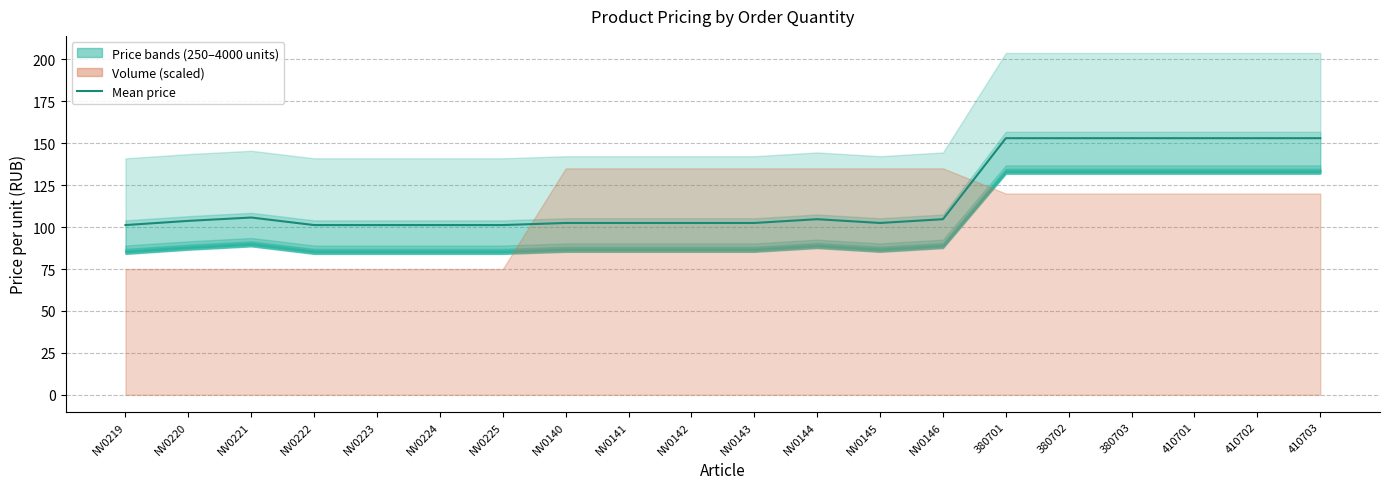

At which category does the data reach its first local valley?

NV0145